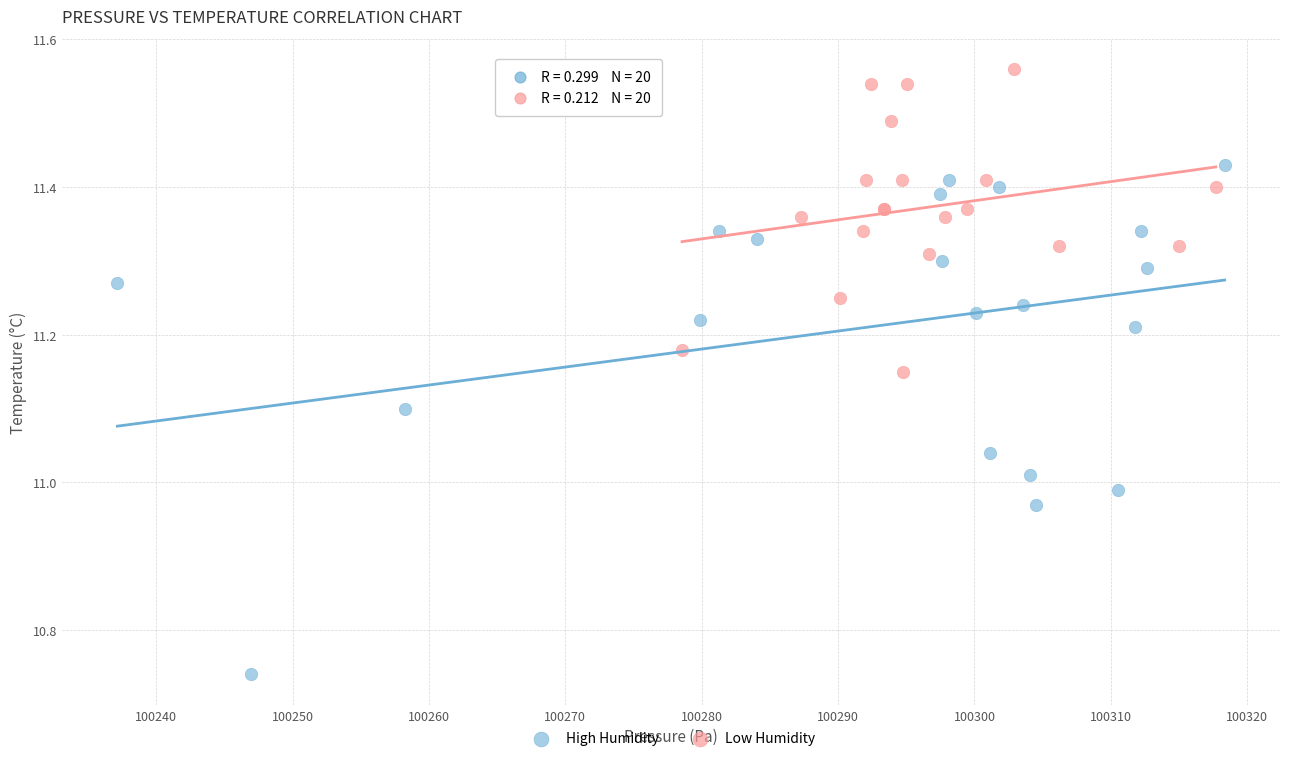

What are all the series names shown in the legend?

High Humidity, Low Humidity